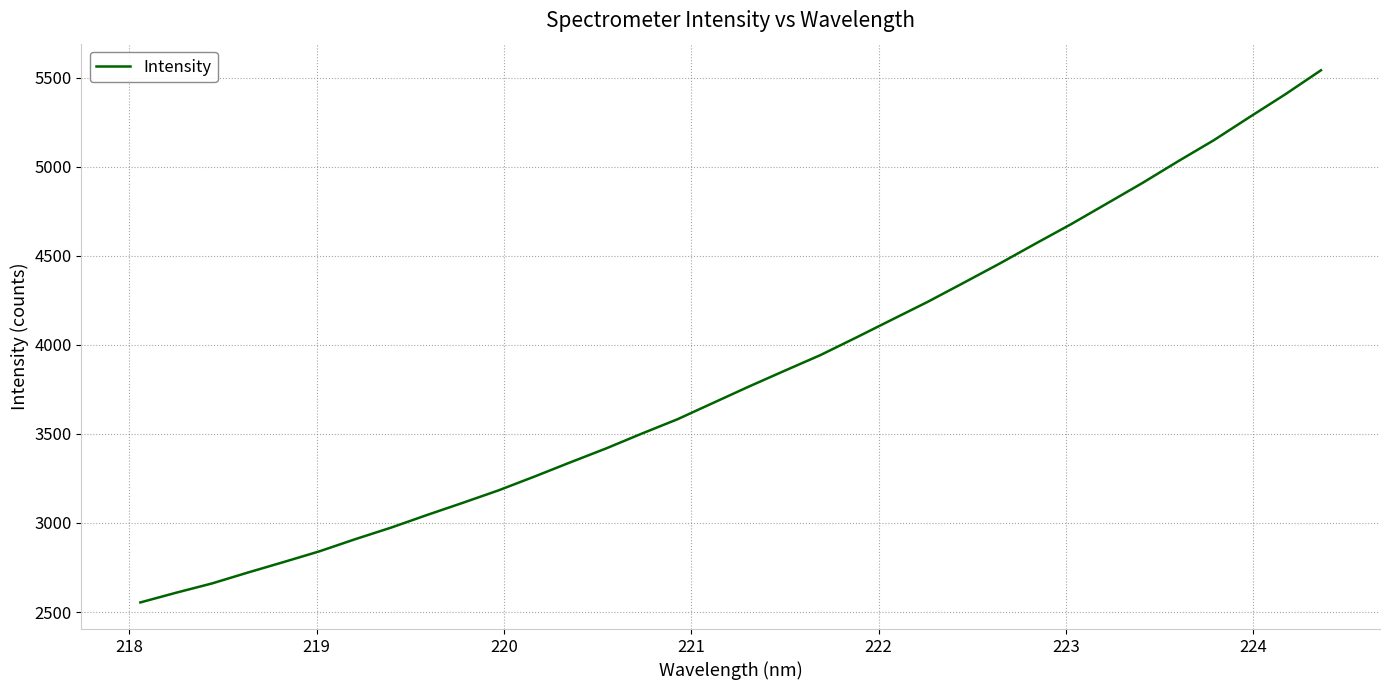

What is the greatest value displayed?

5540.8